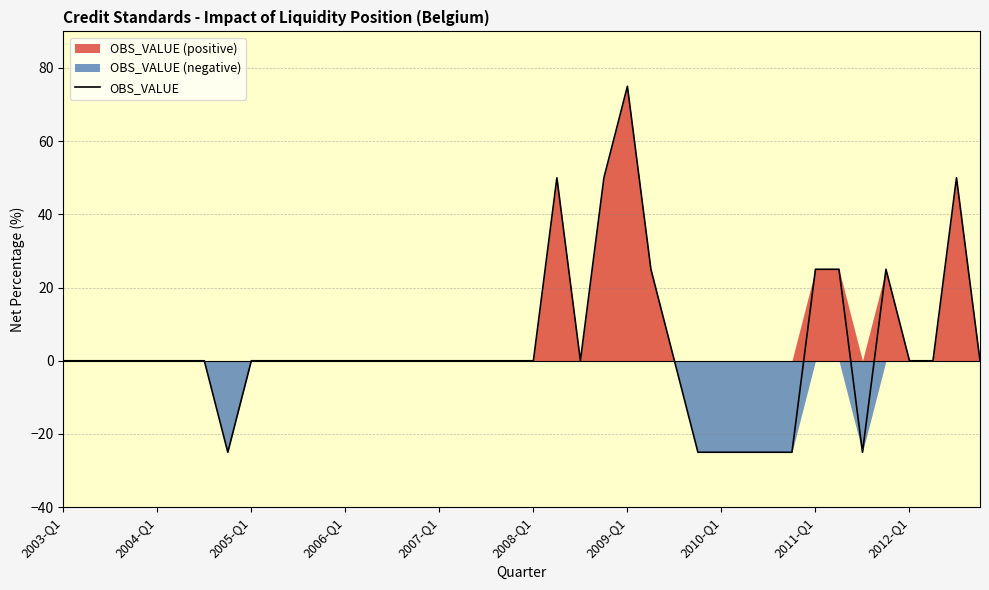

Which category has the highest value in the OBS_VALUE series?

2009-Q1